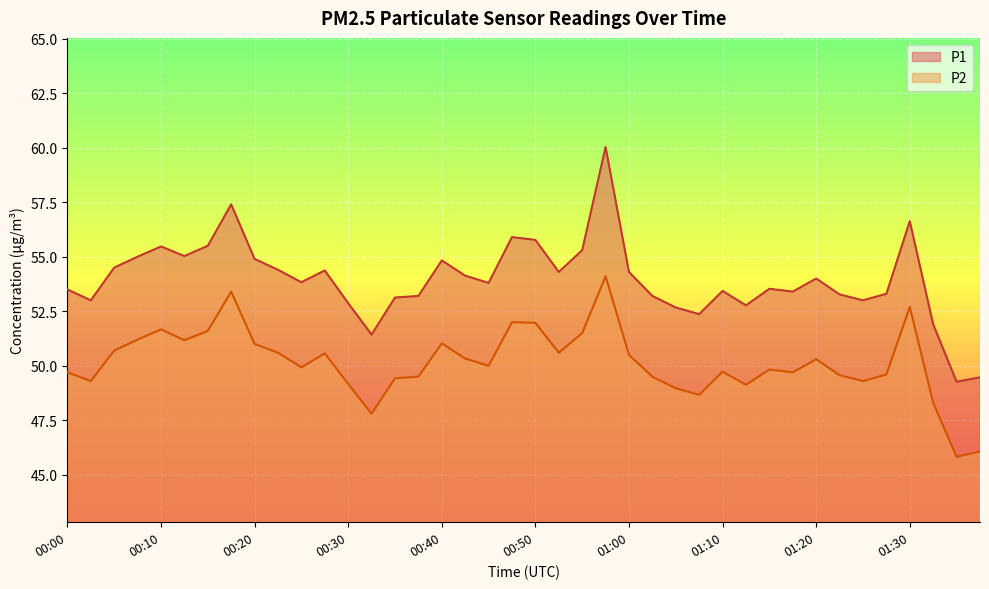

At how many categories does at least one series exceed 52?

36